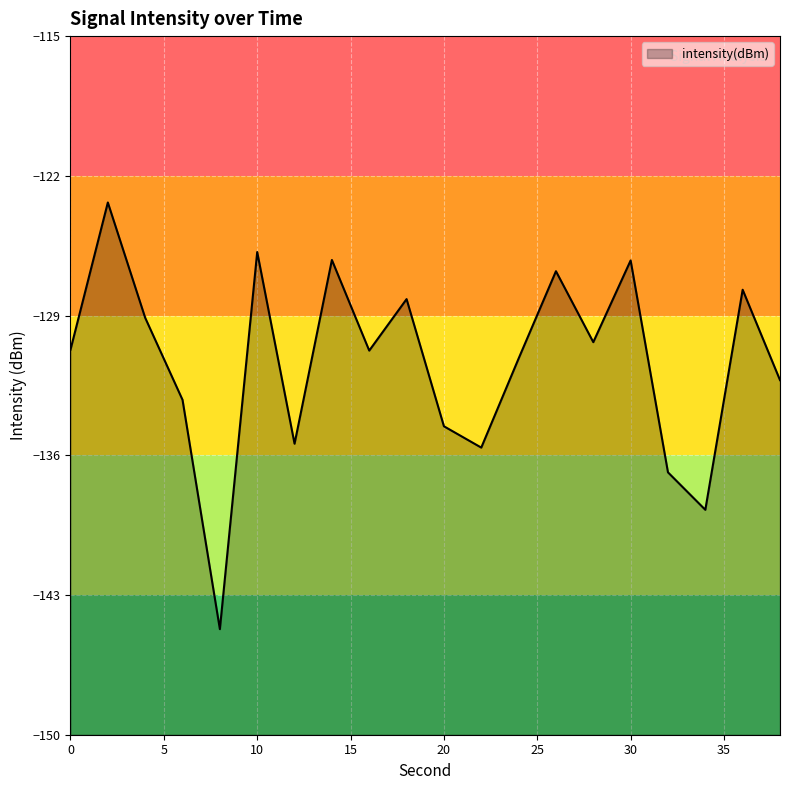

List the labels in order of value, smallest first.

8, 34, 32, 22, 12, 20, 6, 38, 24, 16, 0, 28, 4, 18, 36, 26, 30, 14, 10, 2